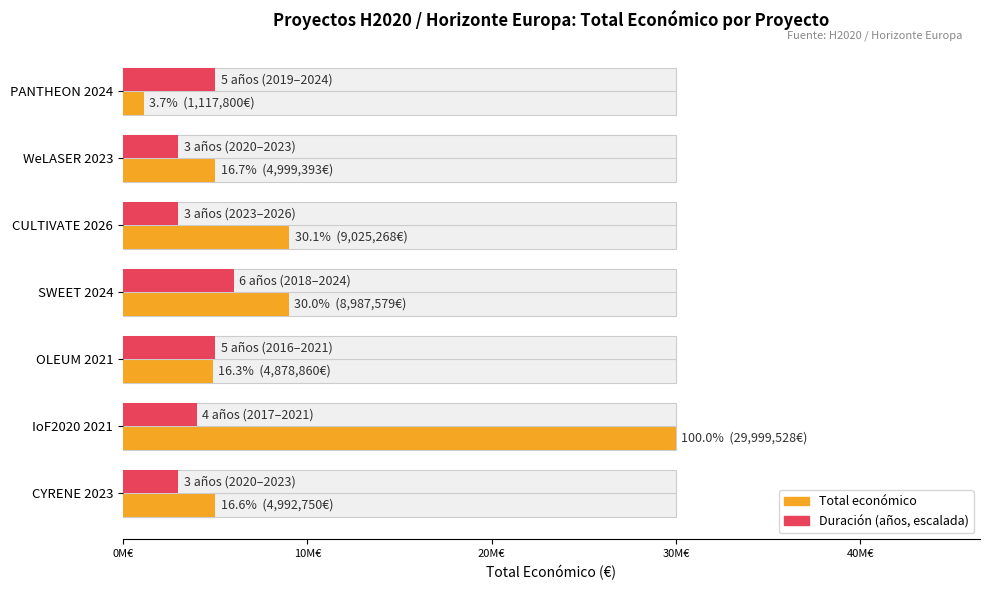

Rank the series at IoF2020 2021 from lowest to highest value.

Duración (años, escalada), Total económico